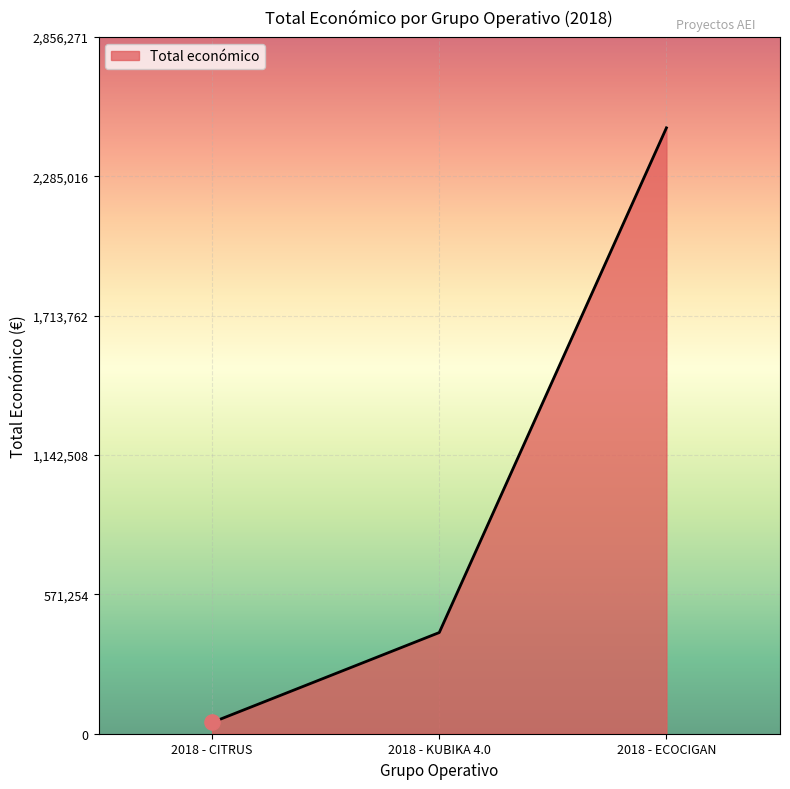

What is the ratio of the value at 2018 - KUBIKA 4.0 to the value at 2018 - CITRUS?

9.0